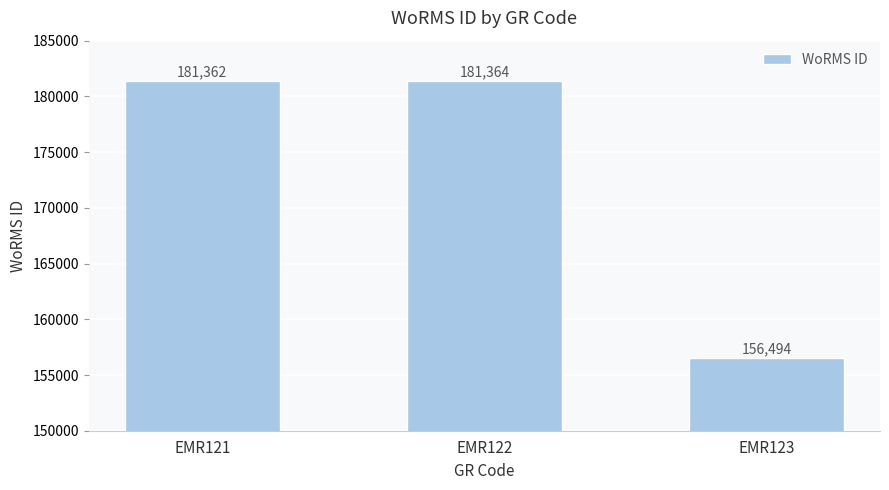

The chart shows a value of 274117 at EMR122. True or false?

False